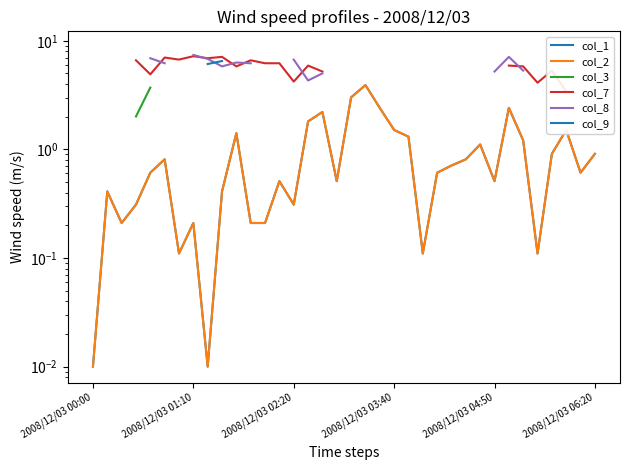

How many lines are shown in the chart?

6